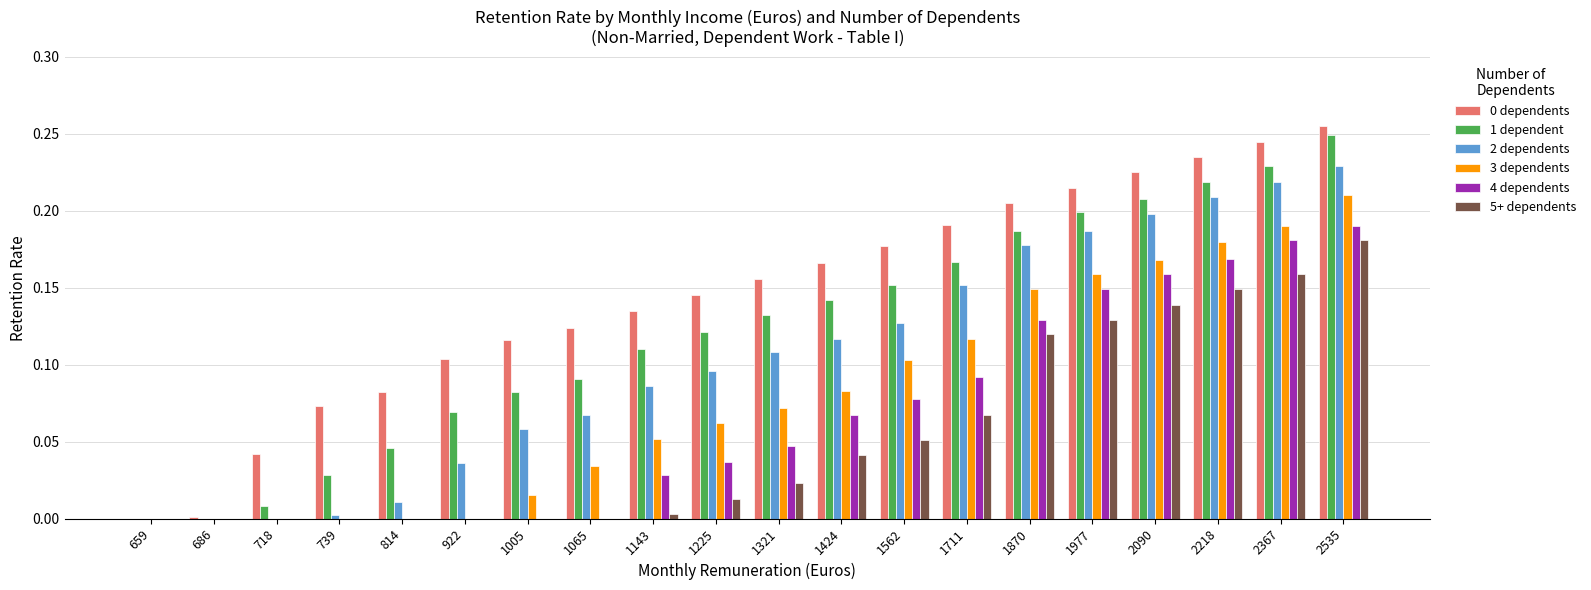

What is the sum of all 0 dependents values?

2.9